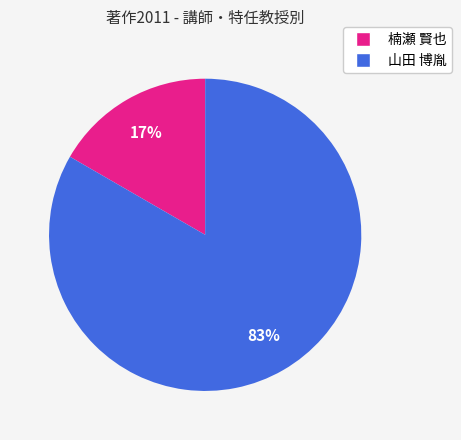

How many slices are in this pie chart?

2